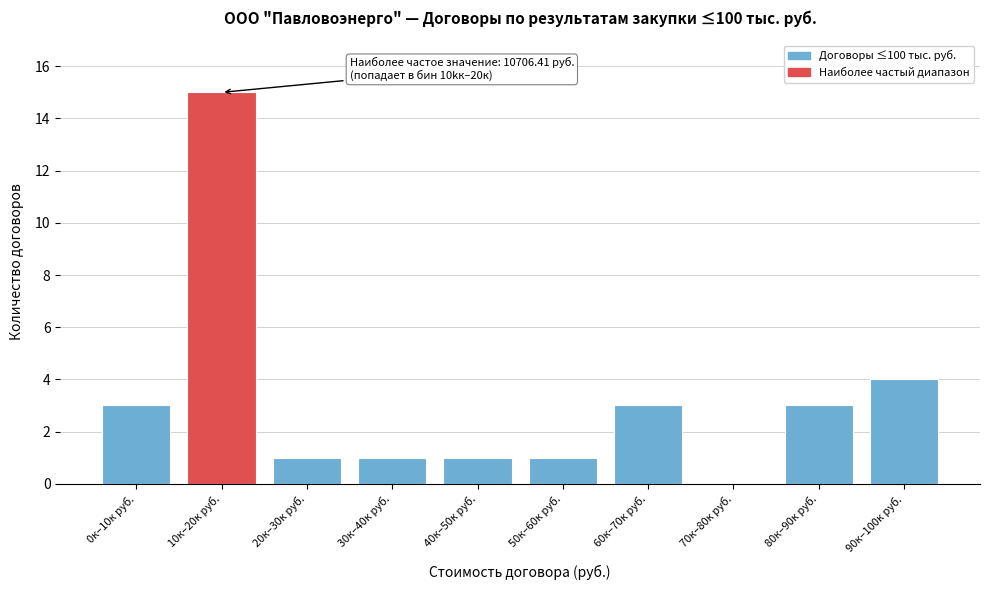

Reading left to right, list all the values displayed in this chart.

0к–10к руб.=3	10к–20к руб.=15	20к–30к руб.=1	30к–40к руб.=1	40к–50к руб.=1	50к–60к руб.=1	60к–70к руб.=3	70к–80к руб.=0	80к–90к руб.=3	90к–100к руб.=4